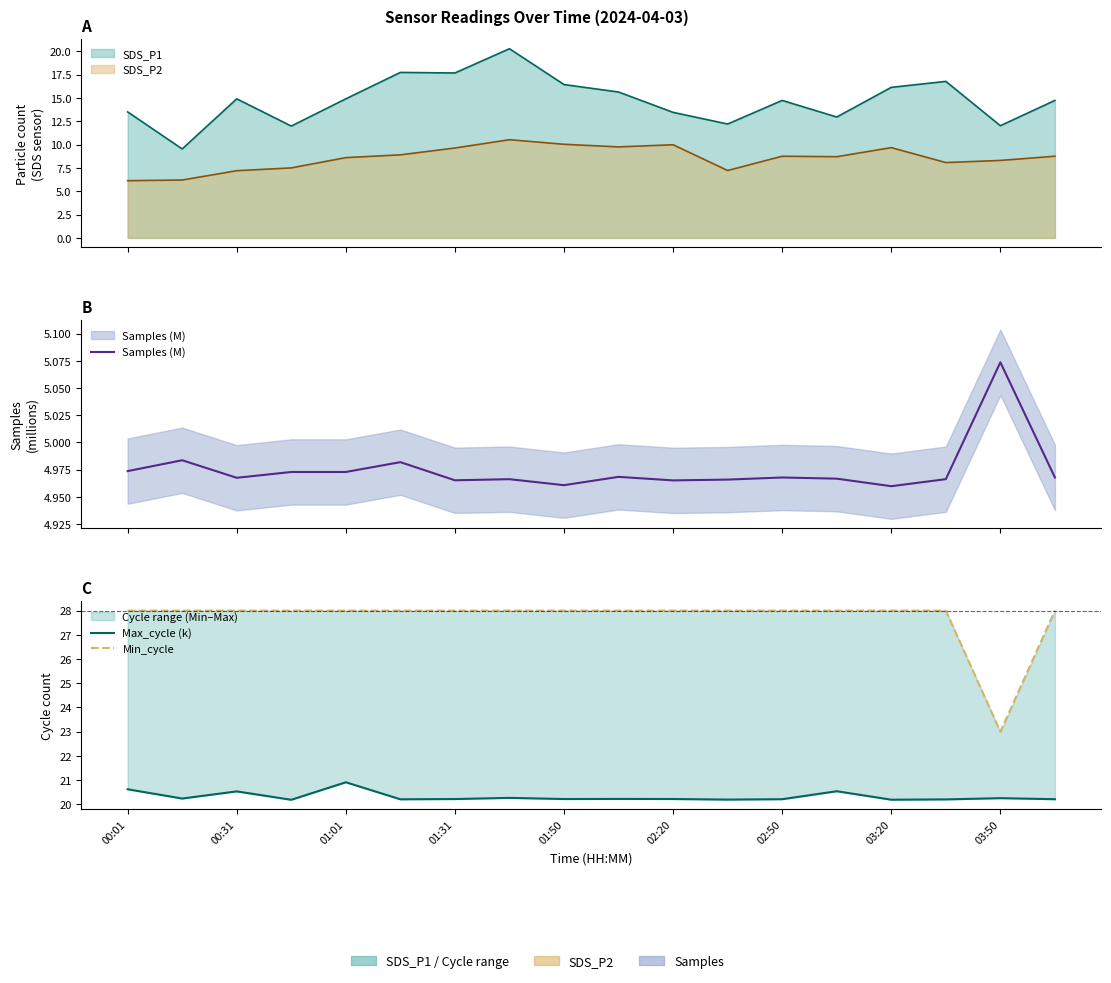

At which category does the chart reach its peak across all series?

00:01